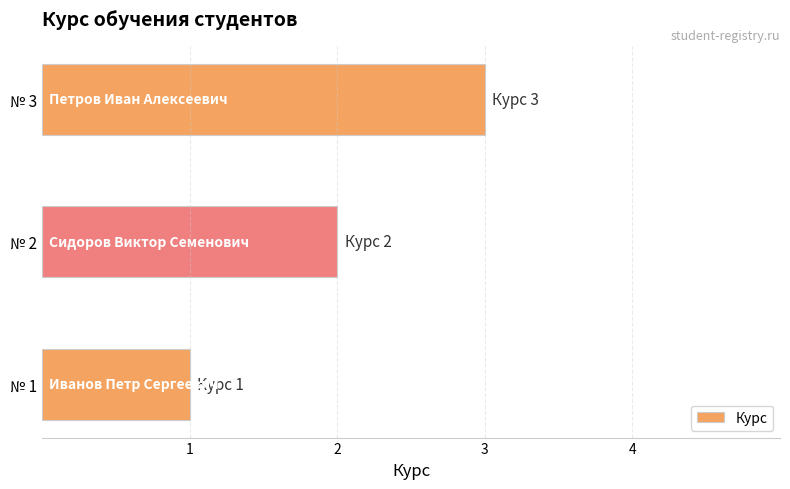

Is it true that the value at № 3 is 3?

True